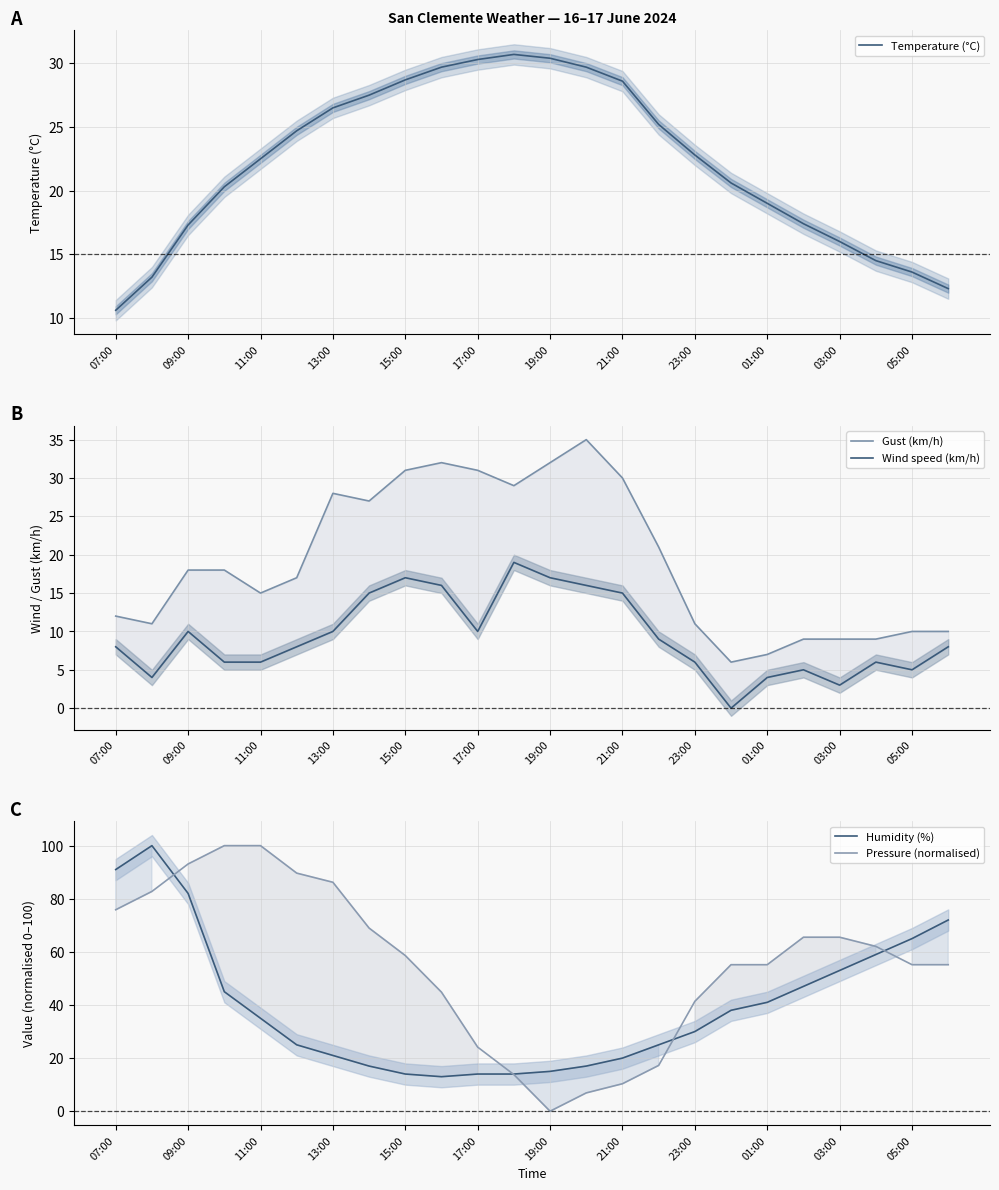

Is it true that Temperature (°C) equals 22.5 at 11:00?

True